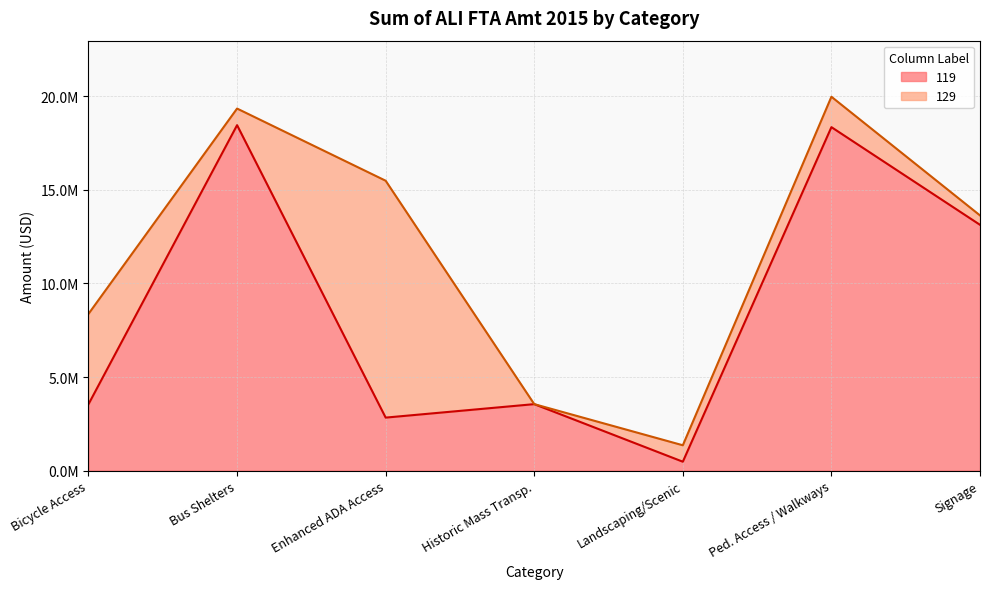

What is the ratio of the value at Signage to the value at Landscaping/Scenic?

27.7